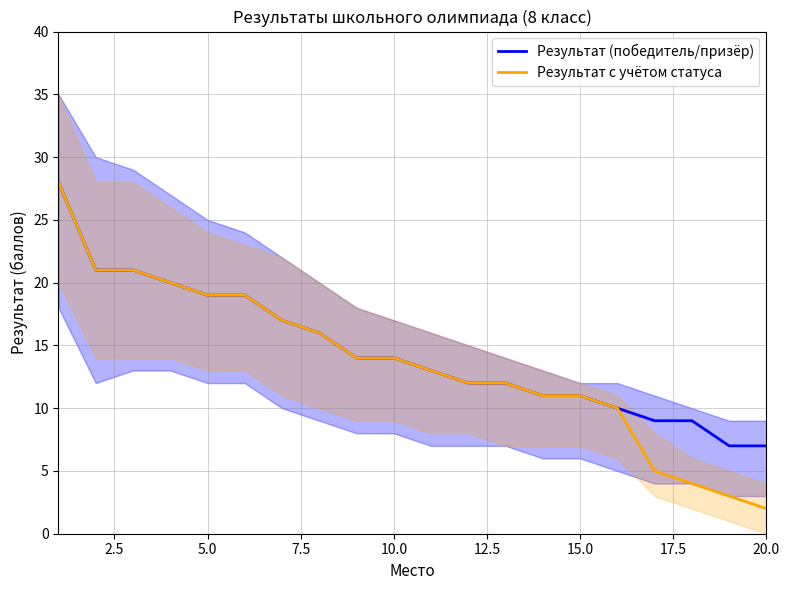

The Результат (победитель/призёр) series shows 11 at 15.0. True or false?

True